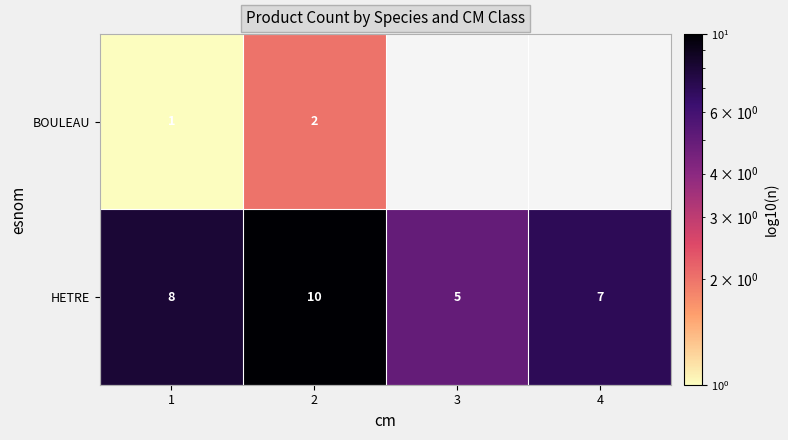

What is the maximum value shown in the chart?

10.0